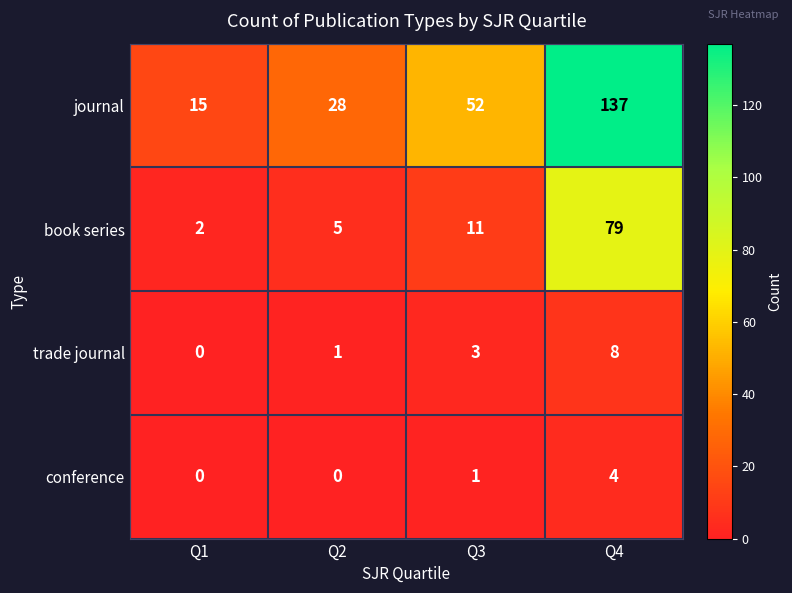

The value of conference at Q2 is 0. True or false?

True